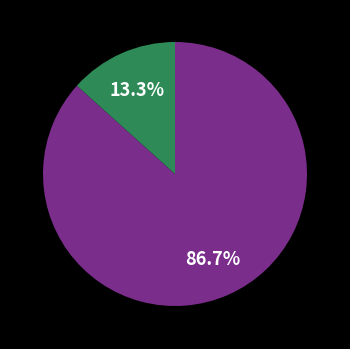

Is there any slice that represents more than half of the pie?

Yes